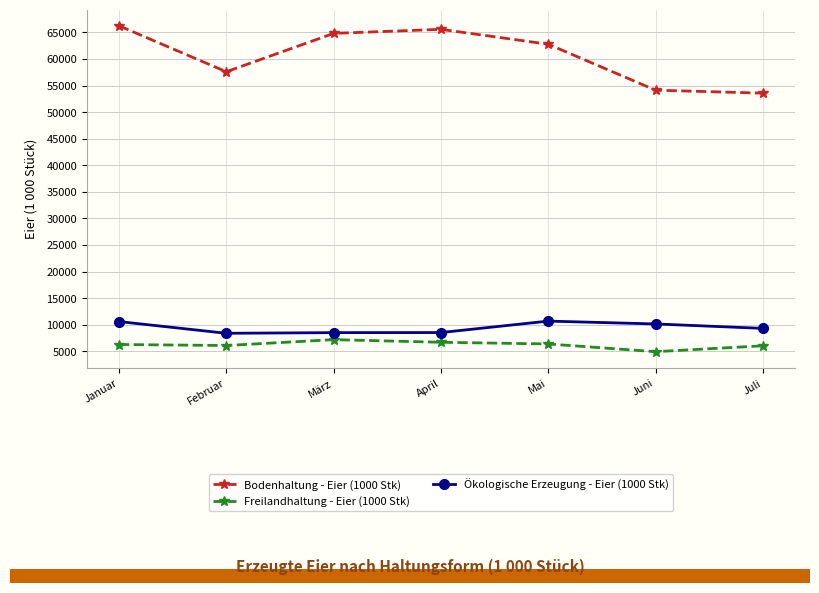

What is the minimum value for Ökologische Erzeugung - Eier (1000 Stk)?

8384